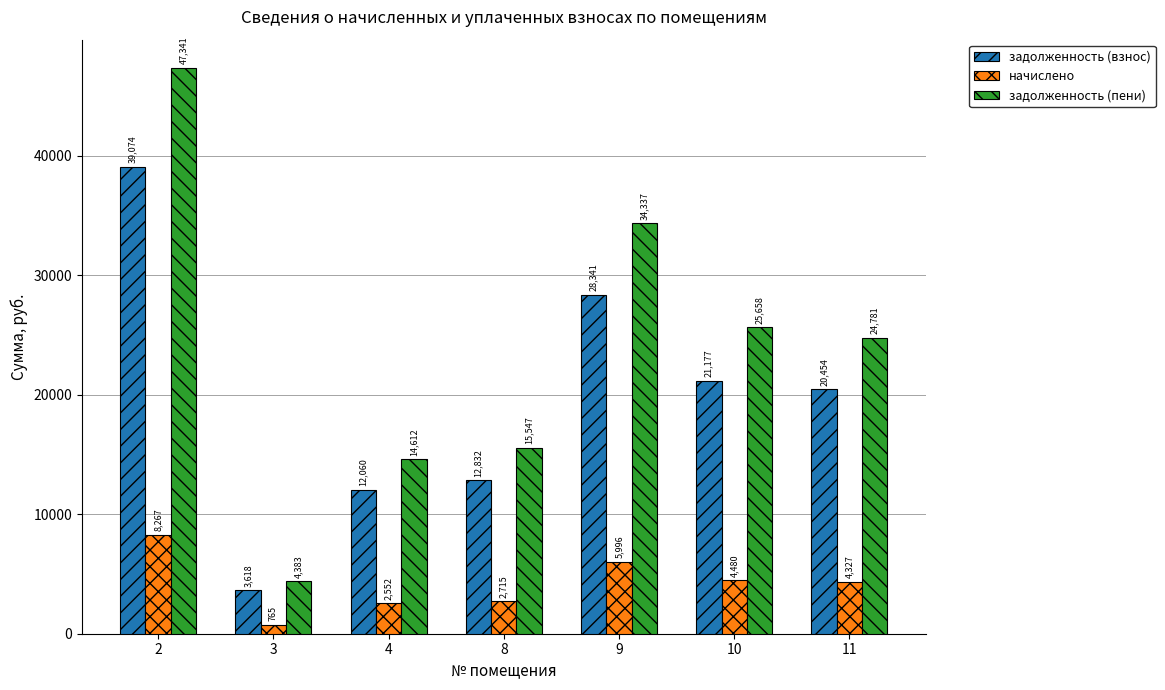

Between 4 and 9, which series saw the biggest shift?

задолженность (пени)